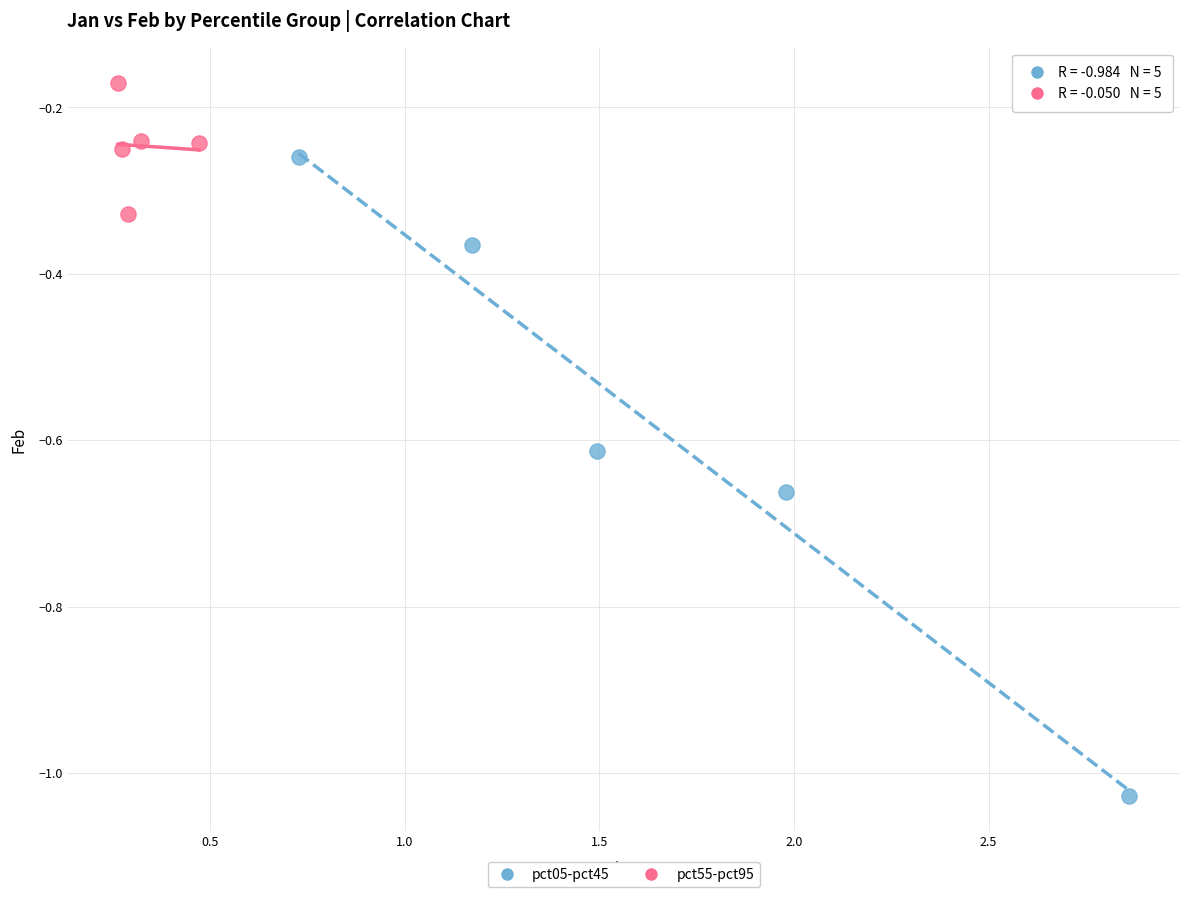

Which series contains the lowest Y value?

pct05-pct45